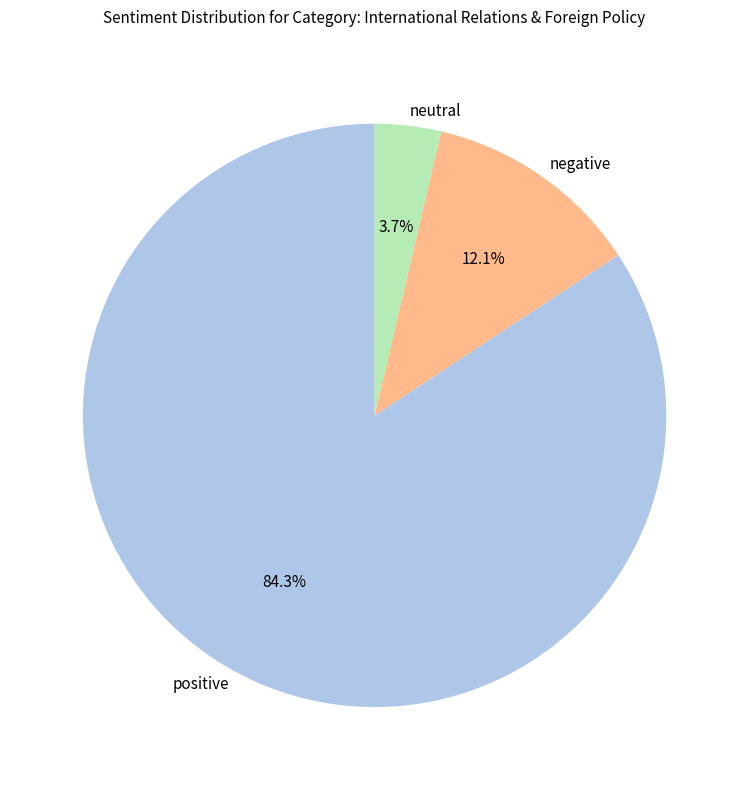

Rank the categories by value from highest to lowest.

positive, negative, neutral